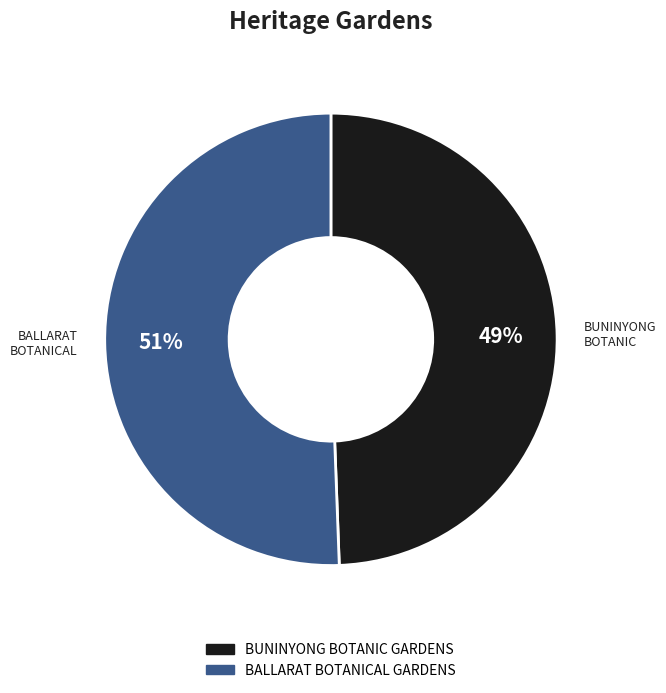

Rank the categories by value from lowest to highest.

BUNINYONG BOTANIC GARDENS, BALLARAT BOTANICAL GARDENS